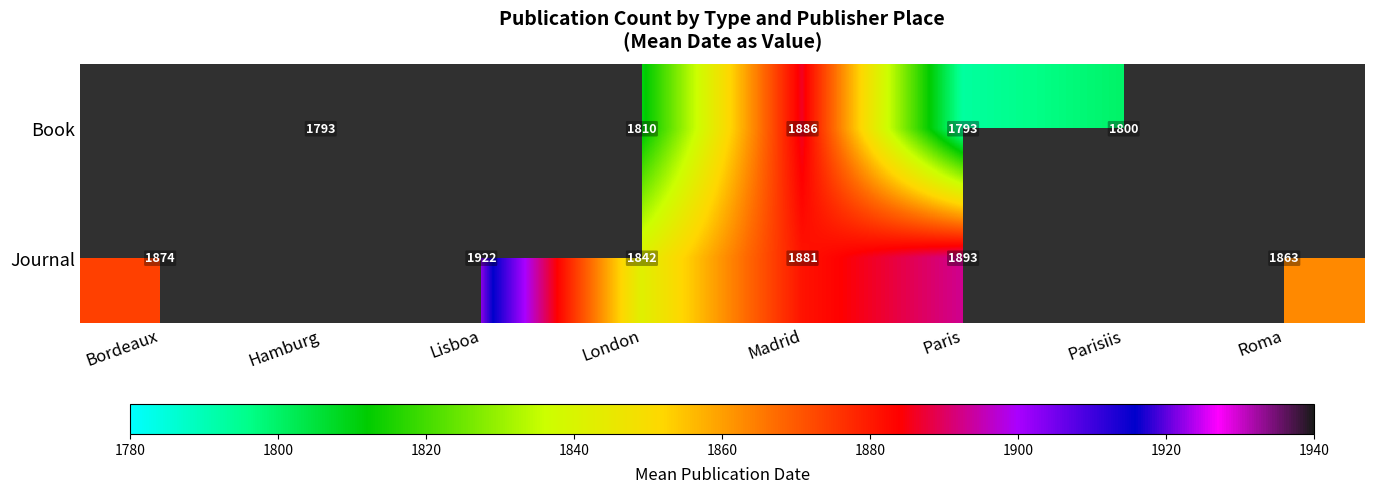

The Journal series shows 537 at Bordeaux. True or false?

False